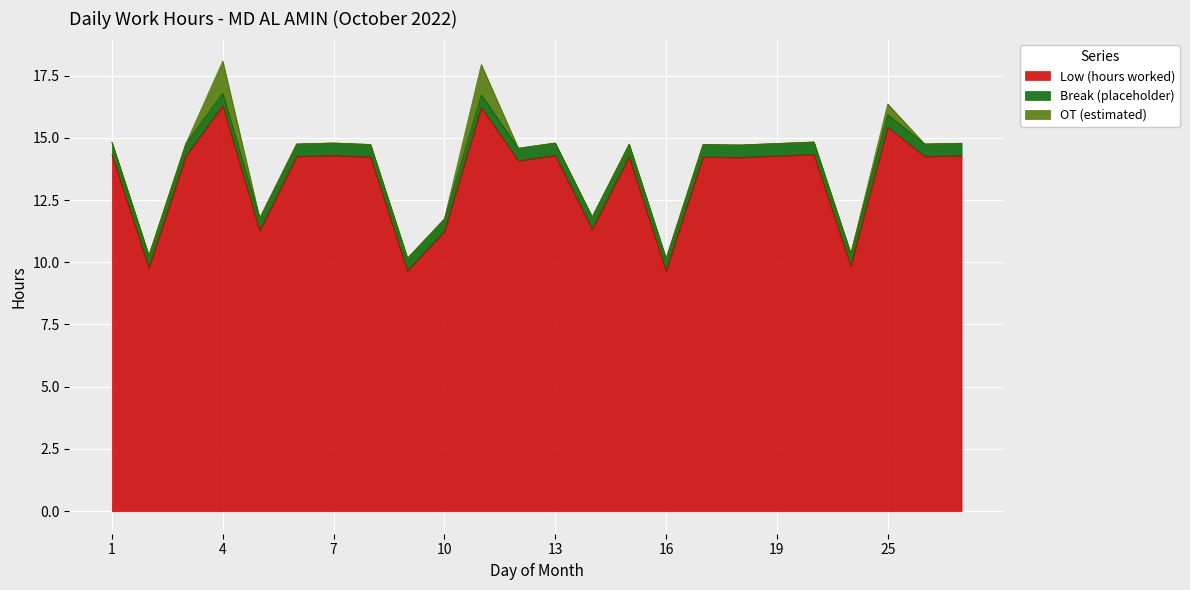

Is the value of Low (hours worked) at 2 greater than the value of Break (placeholder) at 20?

Yes